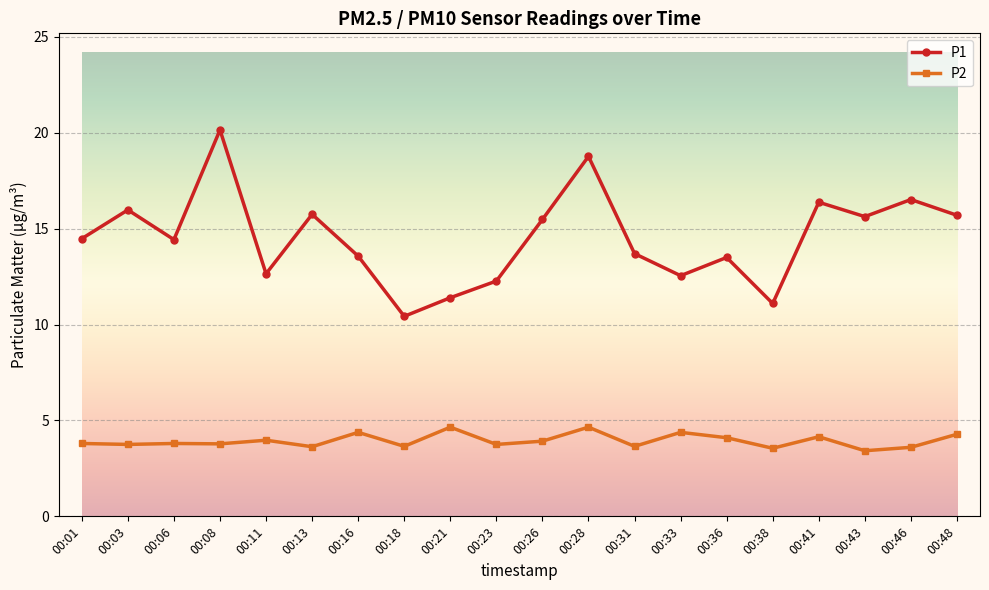

Is it true that P1 equals 15.0 at 00:18?

False